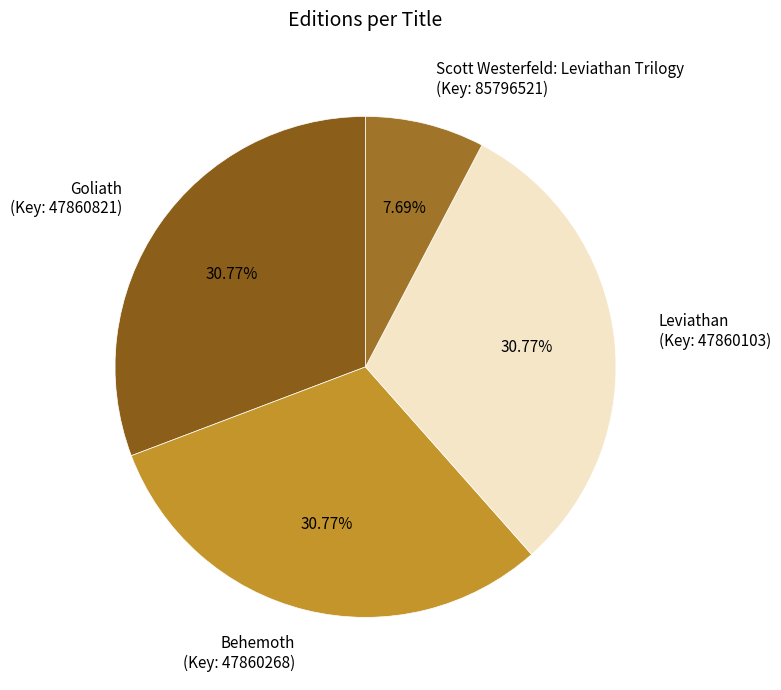

Does Scott Westerfeld: Leviathan Trilogy (Key: 85796521) account for over 50% of the chart?

No